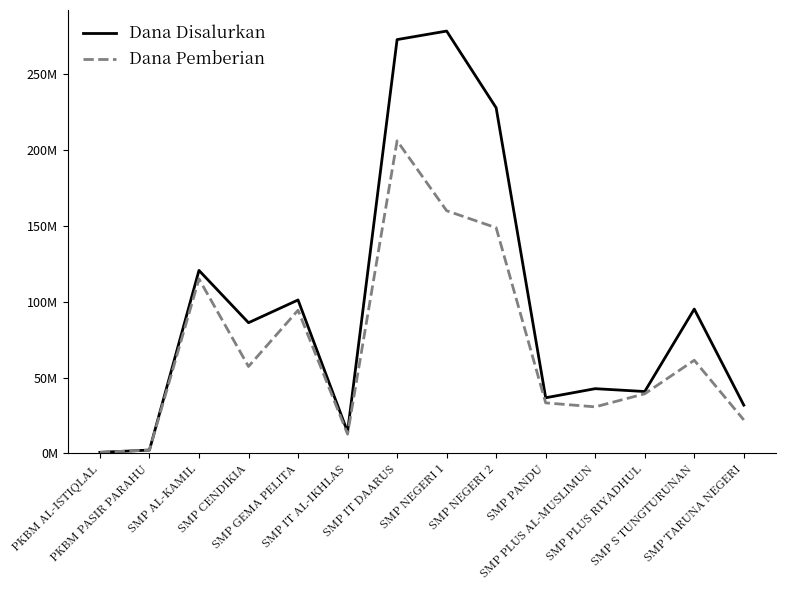

List the series in order of their peak value, lowest first.

Dana Pemberian, Dana Disalurkan